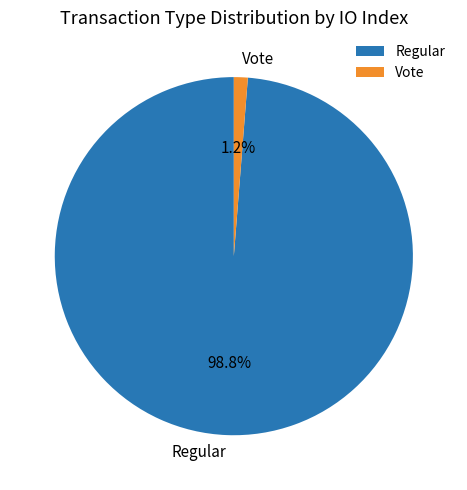

To the nearest percent, what percentage of the pie is Regular?

99%